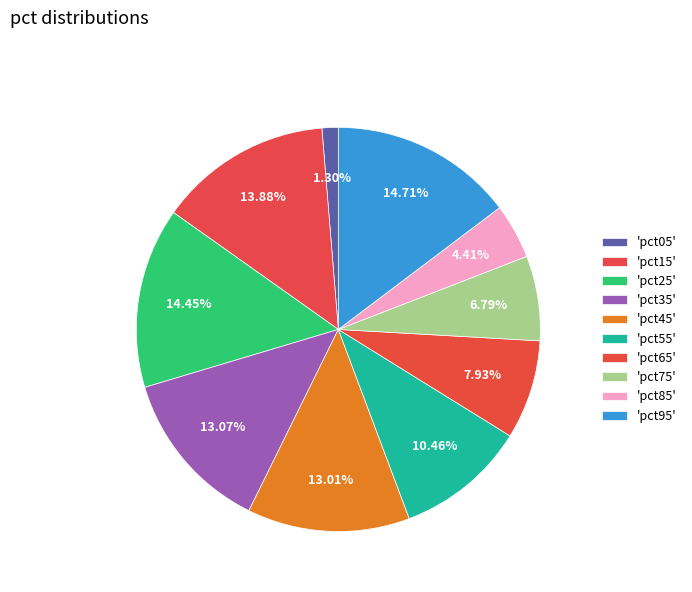

Count the number of slices in the pie.

10